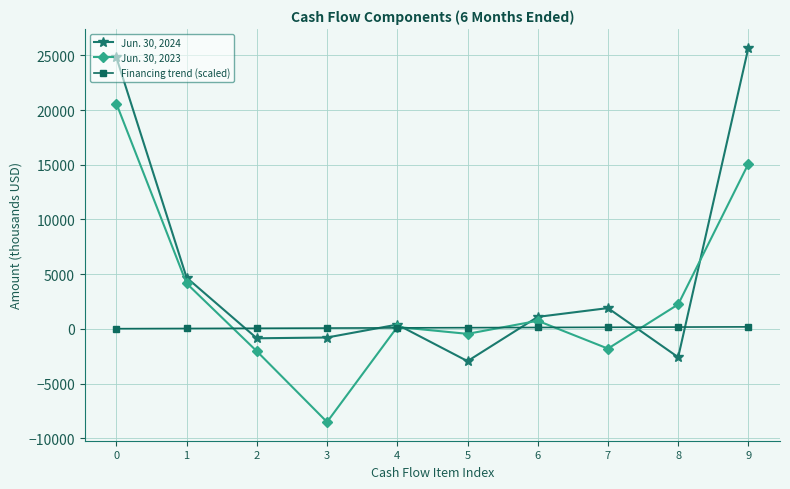

What is the highest value of the Jun. 30, 2023 series?

20596.0